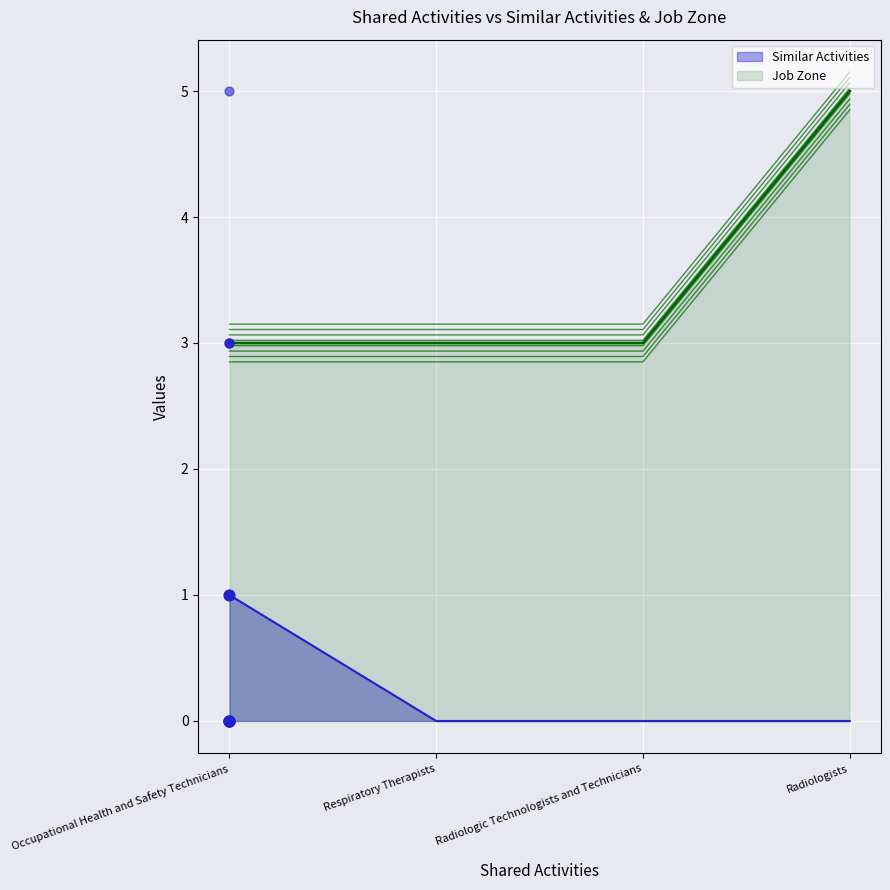

Which series has the largest total across all categories?

Job Zone